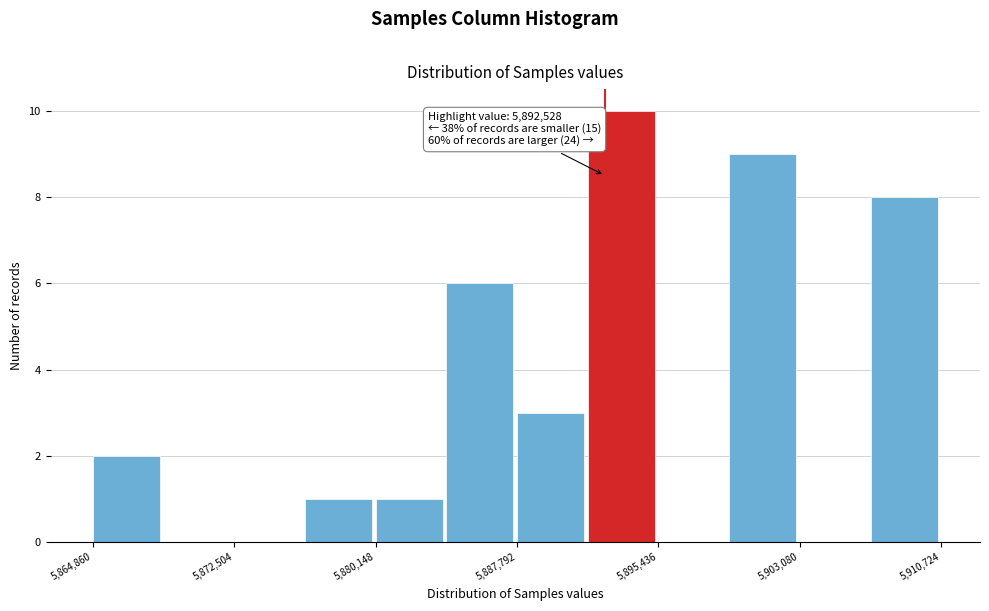

Read against the x-axis, roughly where is the centre of the tallest bar?

5893000